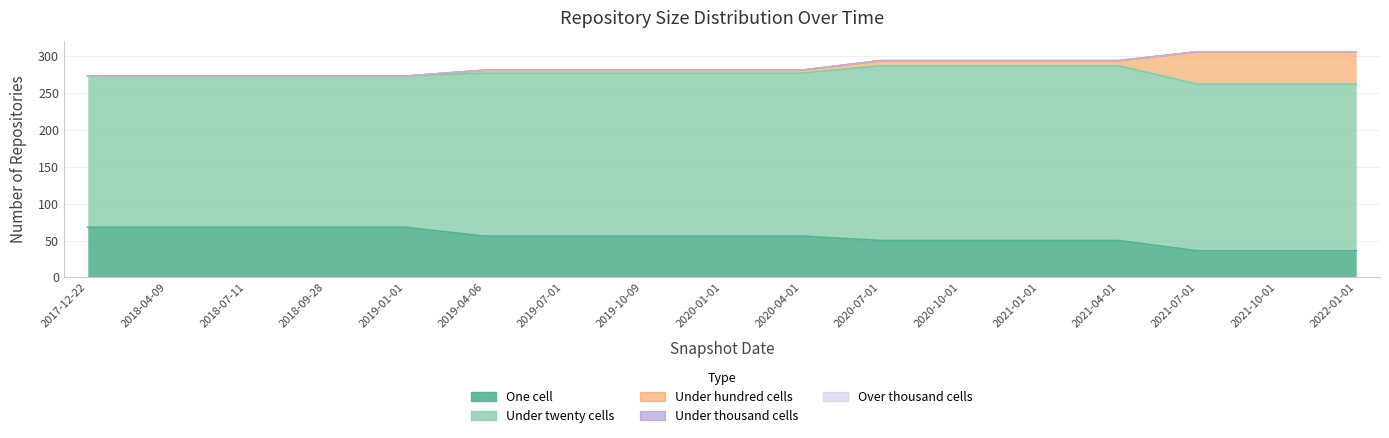

True or false: under_thousand_cells and under_twenty_cells cross at least once.

False